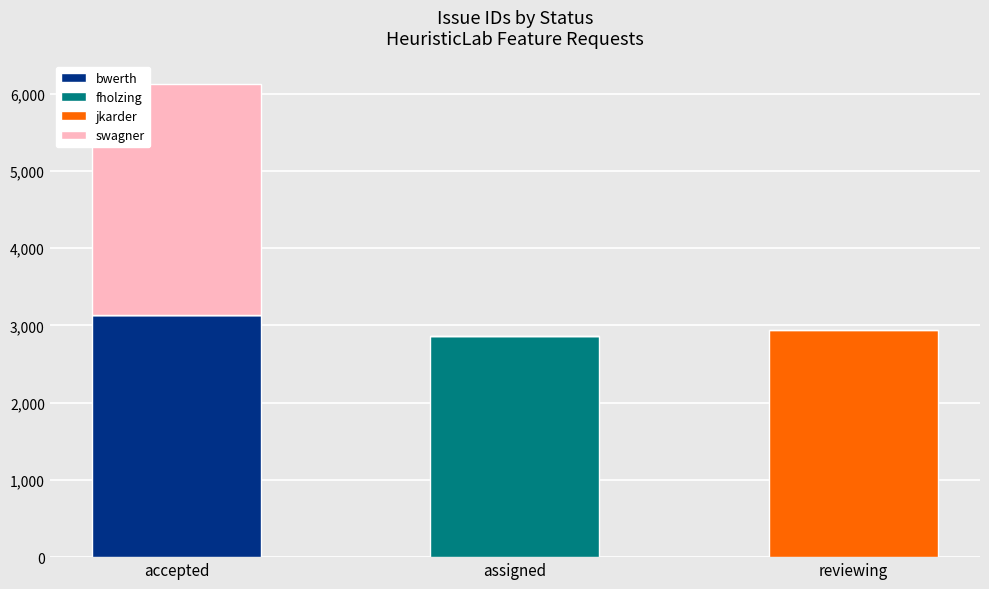

True or false: bwerth has a value of 5264 at accepted.

False